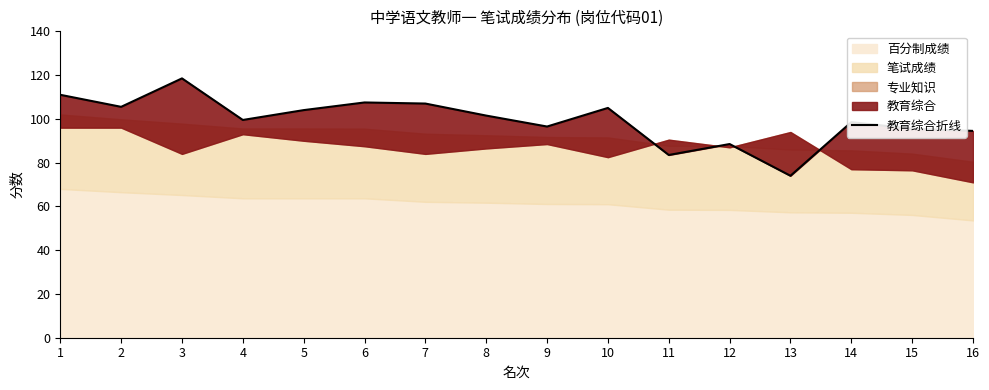

List the labels in order of value, largest first.

3, 1, 6, 7, 2, 10, 5, 8, 4, 14, 9, 15, 16, 12, 11, 13